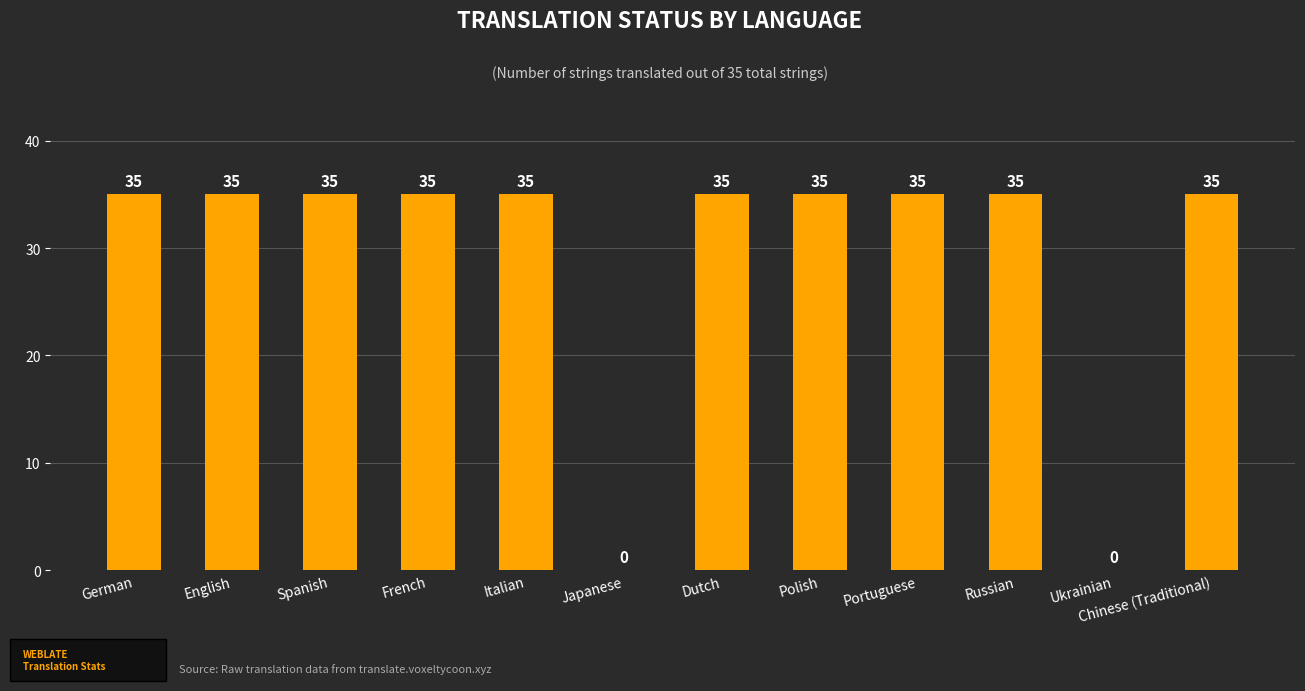

What is the greatest value displayed?

35